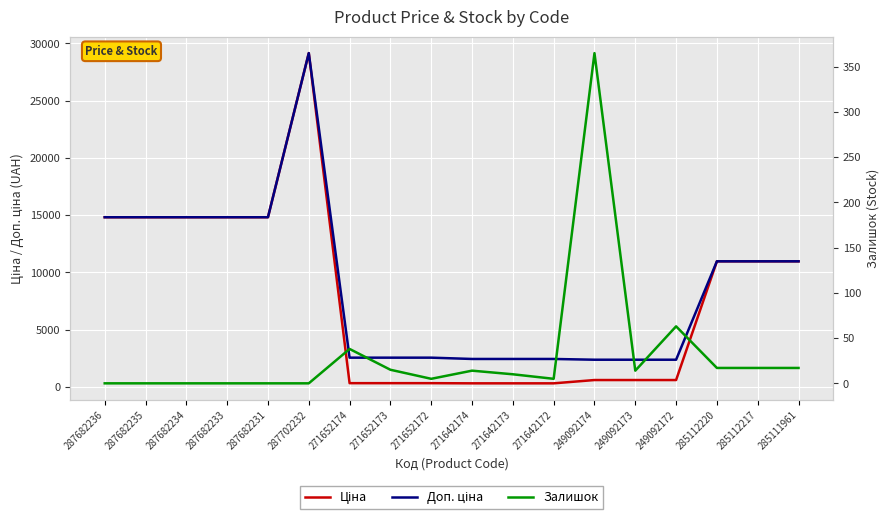

Reading left to right, transcribe all the data shown in this chart.

Ціна: 287682236=14817.6	287682235=14817.6	287682234=14817.6	287682233=14817.6	287682231=14817.6	287702232=29152.3	271652174=318.3	271652173=318.3	271652172=318.3	271642174=304.1	271642173=304.1	271642172=304.1	249092174=591.6	249092173=591.6	249092172=591.6	285112220=10964.4	285112217=10964.4	285111961=10964.4
Доп. ціна: 287682236=14817.6	287682235=14817.6	287682234=14817.6	287682233=14817.6	287682231=14817.6	287702232=29152.3	271652174=2546.4	271652173=2546.4	271652172=2546.4	271642174=2432.8	271642173=2432.8	271642172=2432.8	249092174=2366.5	249092173=2366.5	249092172=2366.5	285112220=10964.4	285112217=10964.4	285111961=10964.4
Залишок: 287682236=0.0	287682235=0.0	287682234=0.0	287682233=0.0	287682231=0.0	287702232=0.0	271652174=38.0	271652173=15.0	271652172=5.0	271642174=14.0	271642173=10.0	271642172=5.0	249092174=365.0	249092173=14.0	249092172=63.0	285112220=17.0	285112217=17.0	285111961=17.0